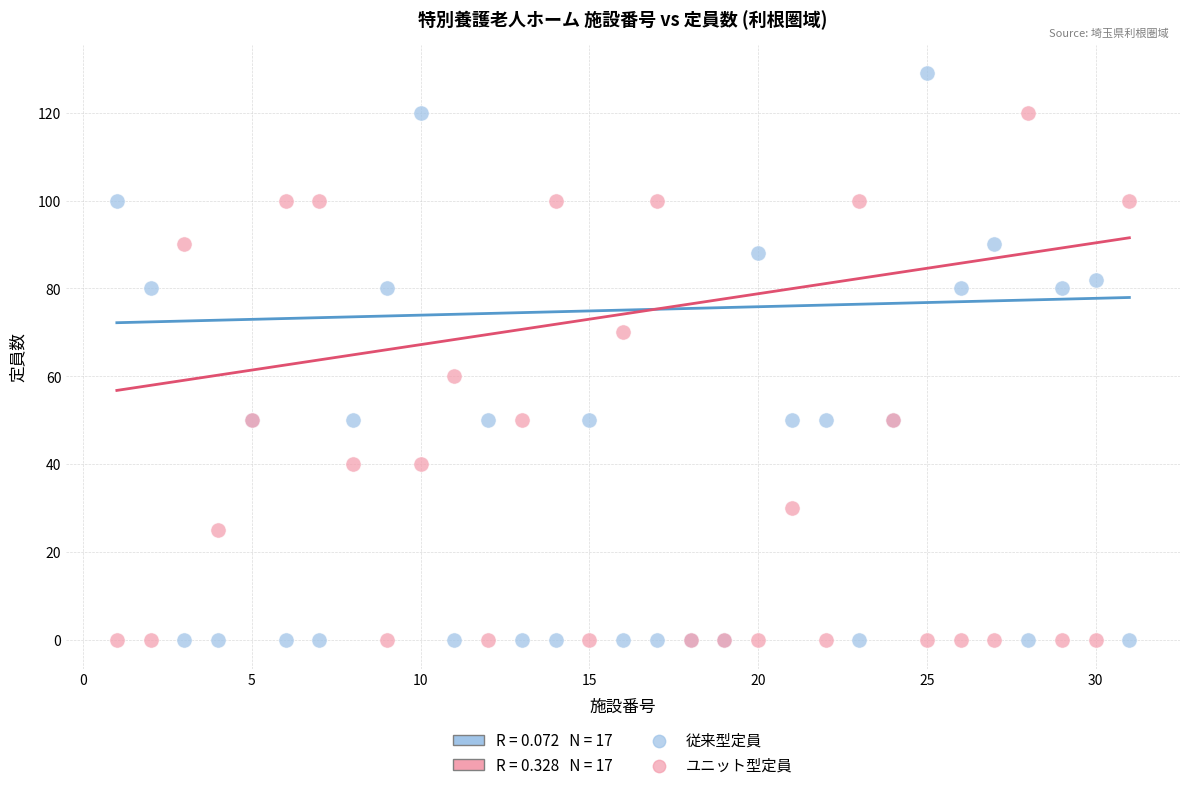

Which series has the widest spread of Y values?

従来型定員